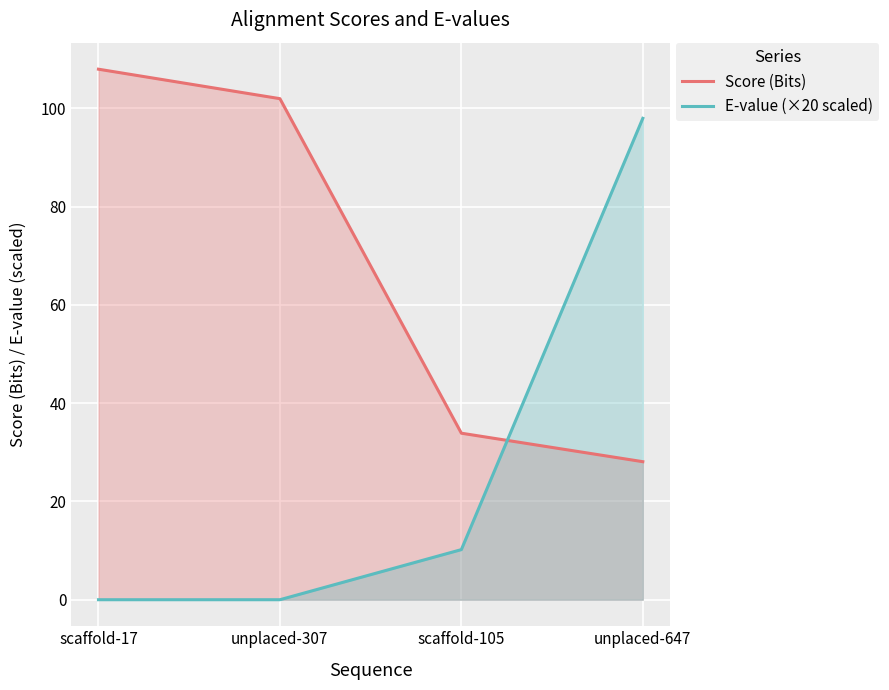

What is the spread (max minus min) of values at scaffold-105?

23.7